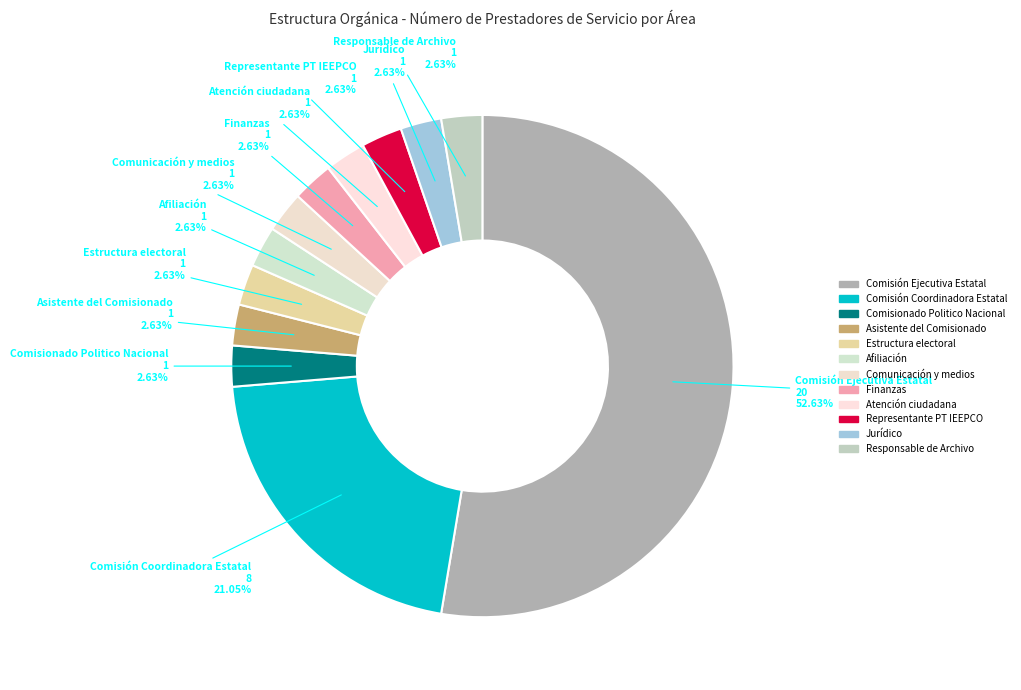

To the nearest percent, what percentage of the pie is Comunicación y medios?

3%